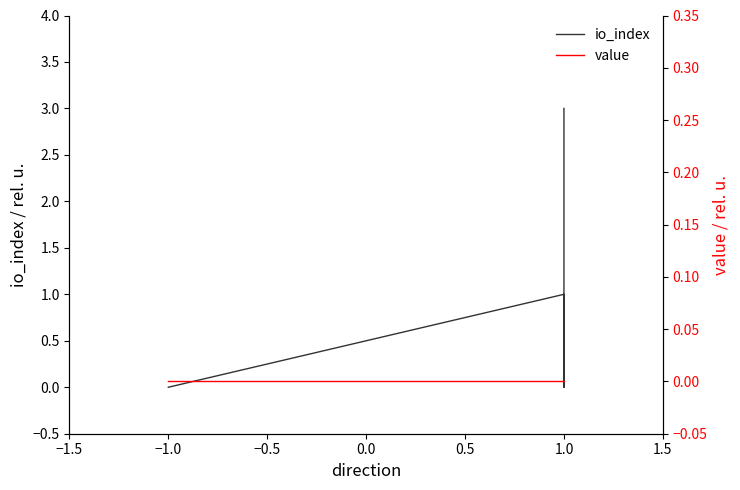

What are all the series names shown in the legend?

io_index, value